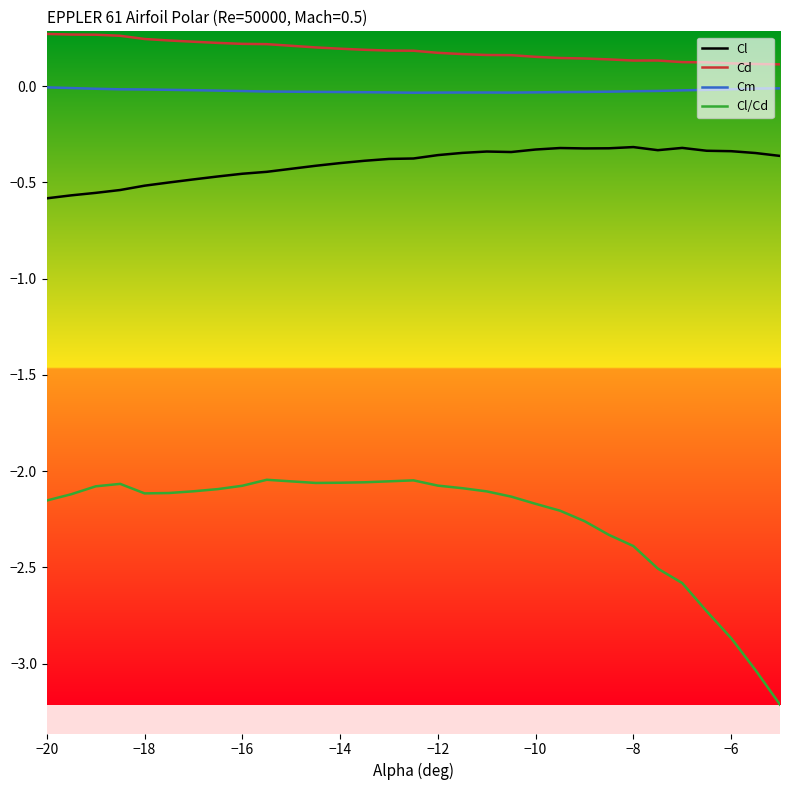

In Cl/Cd, how many points are lower than both neighbors (excluding endpoints)?

2